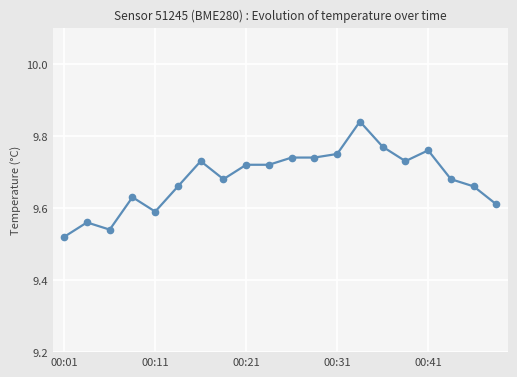

How many values are between 9 and 10?

20